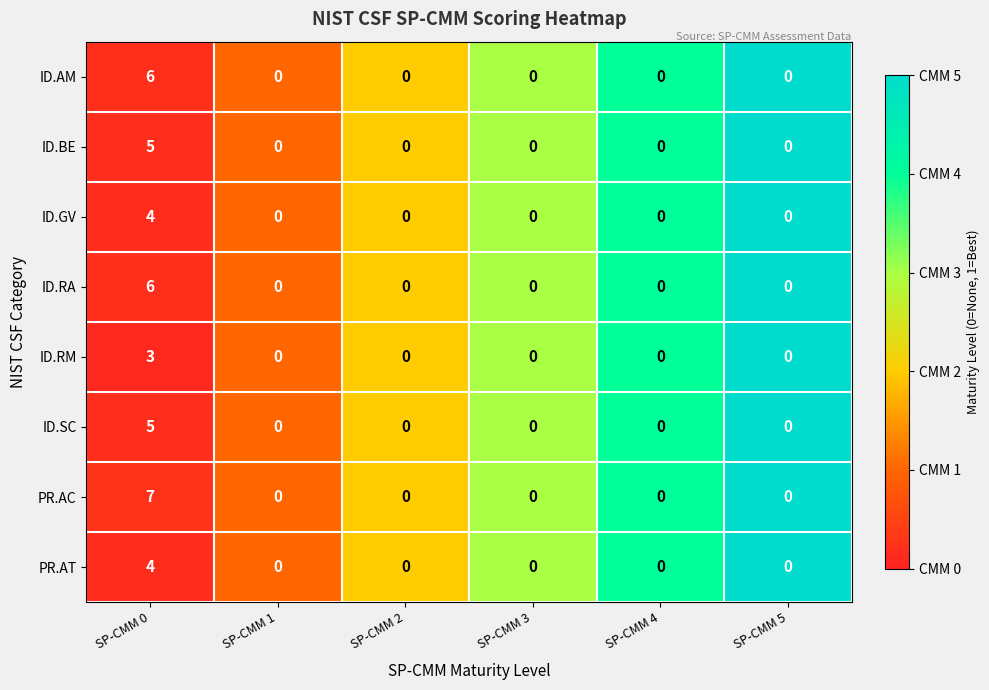

What is the maximum value for ID.RA?

6